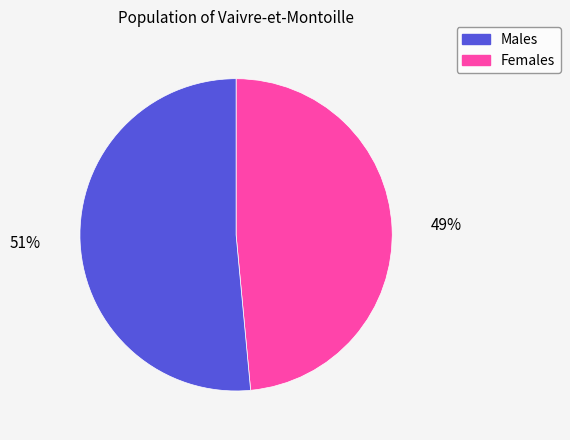

Is there any slice that represents more than half of the pie?

Yes